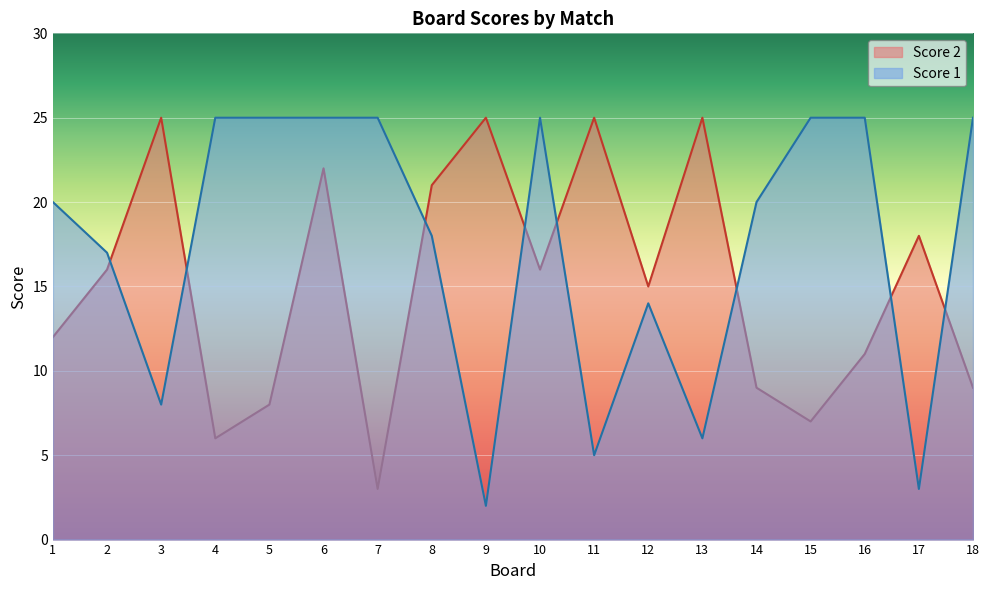

Which has a higher value, 6 or 7?

6